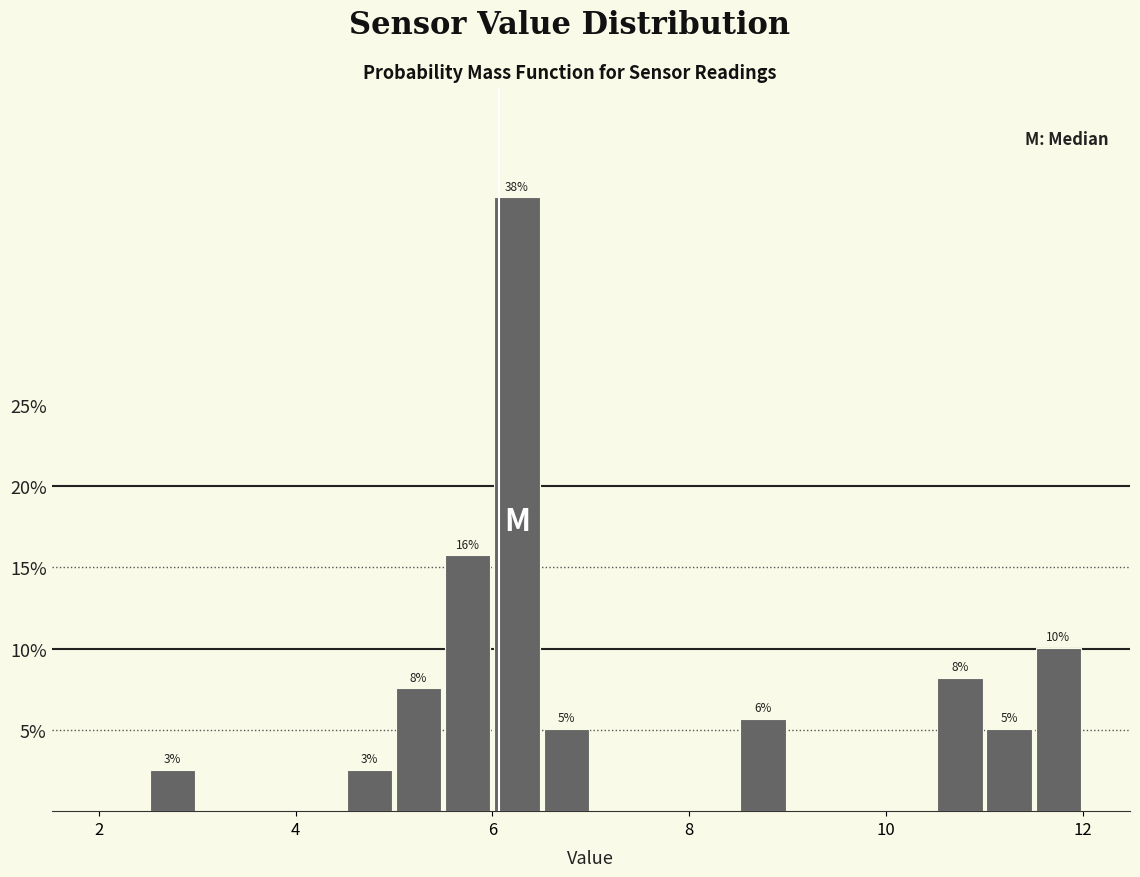

Around what value on the x-axis is the tallest bar? Give the approximate position of its centre, as read against the axis.

6.2